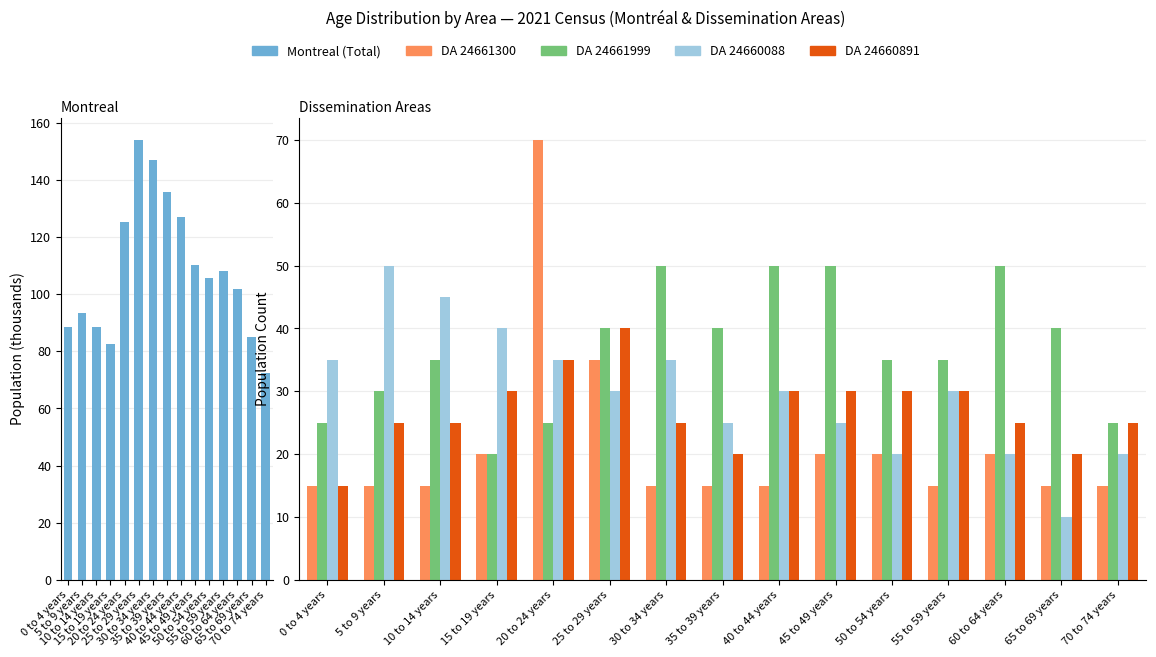

What is the value of the DA 24660088 (Total) bar at the 2nd from the left?

50.0